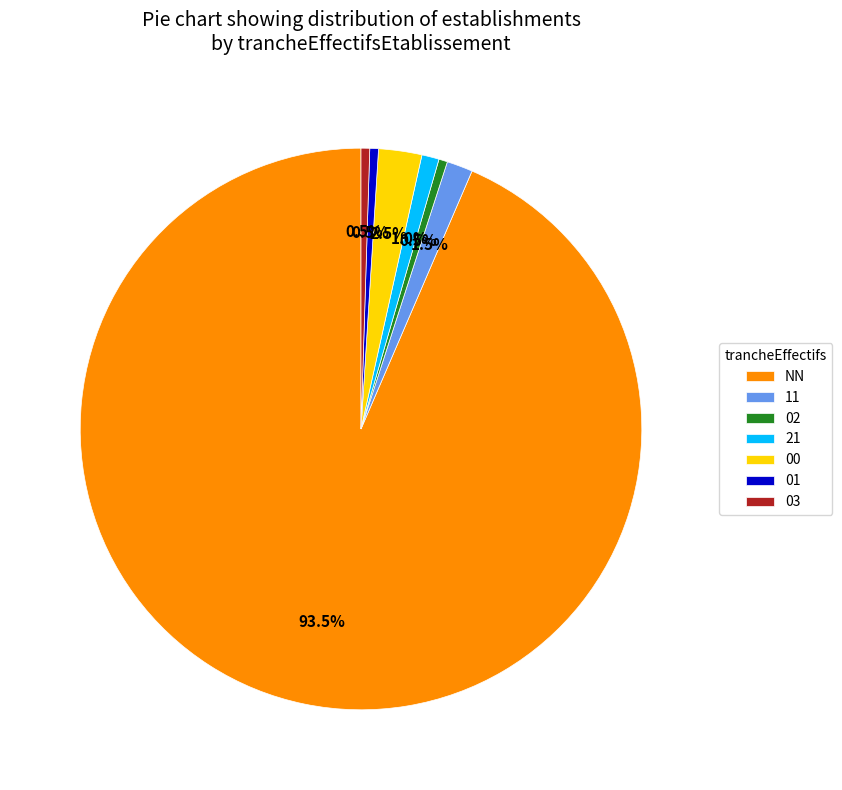

What is the largest slice in the pie chart?

NN